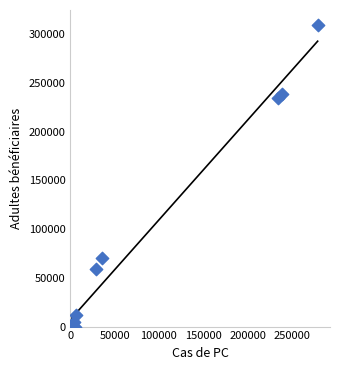

What Y value in the scatter plot is closest to 154675?

234576